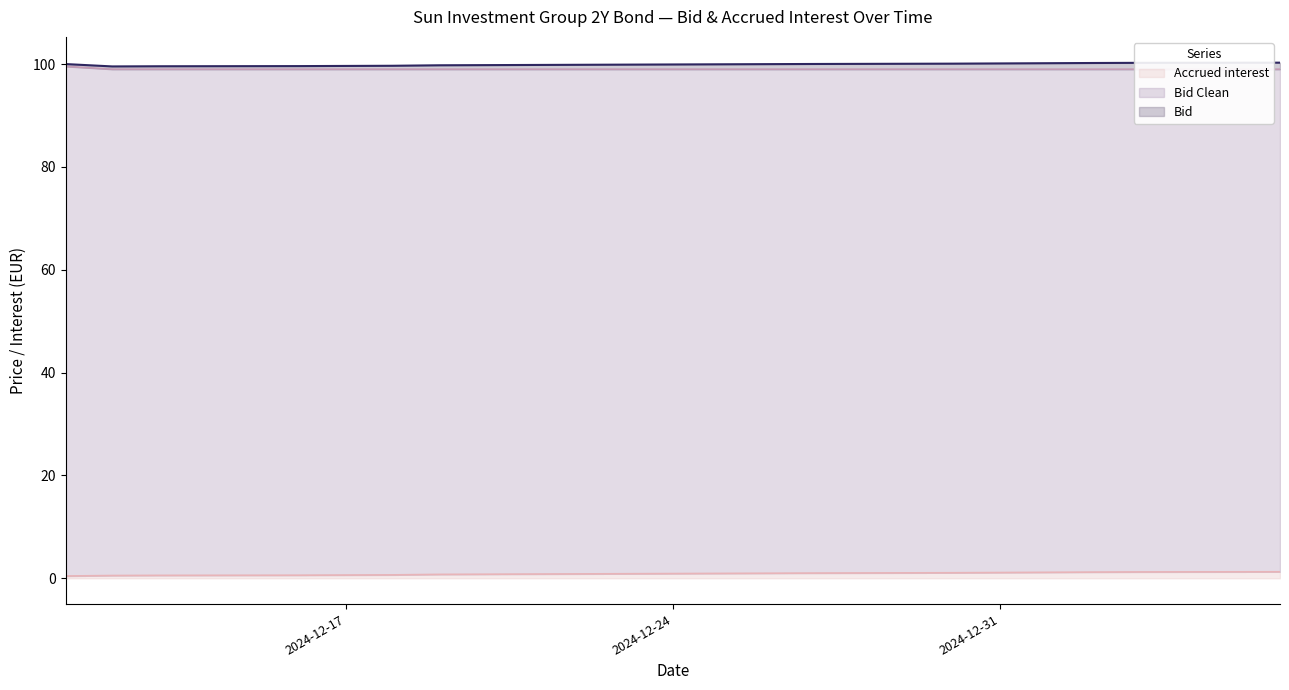

What is the difference between the highest and lowest values at 2024-12-18?

99.0